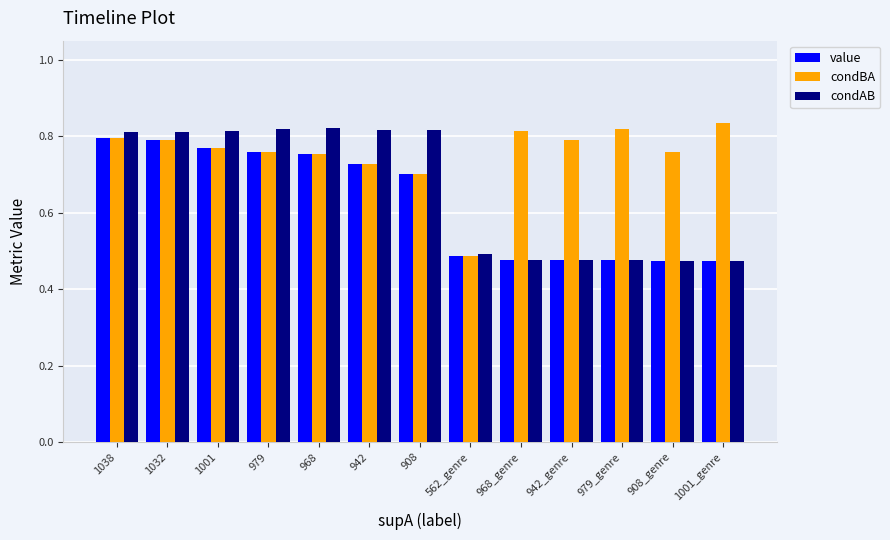

What is the difference between the highest and lowest values at 968_genre?

0.3